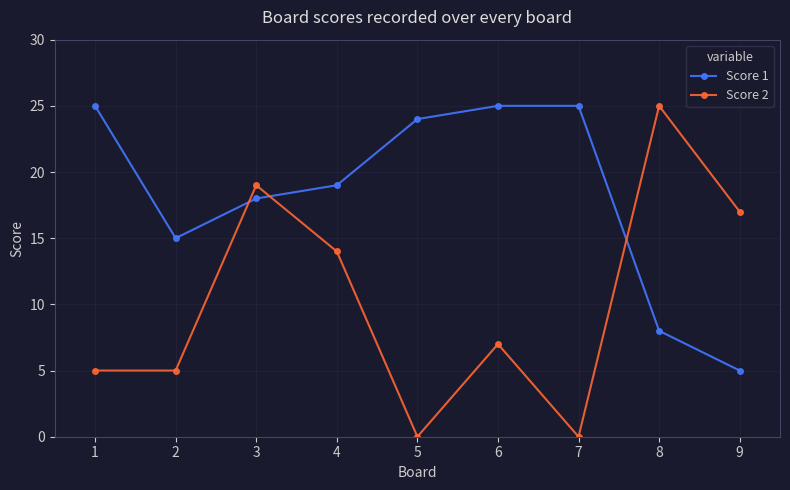

Is this an area chart (filled region under the line)?

No